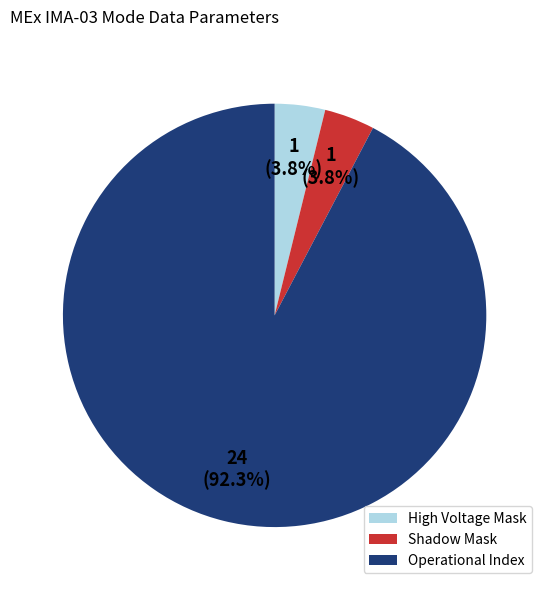

Is there any slice that represents more than half of the pie?

Yes